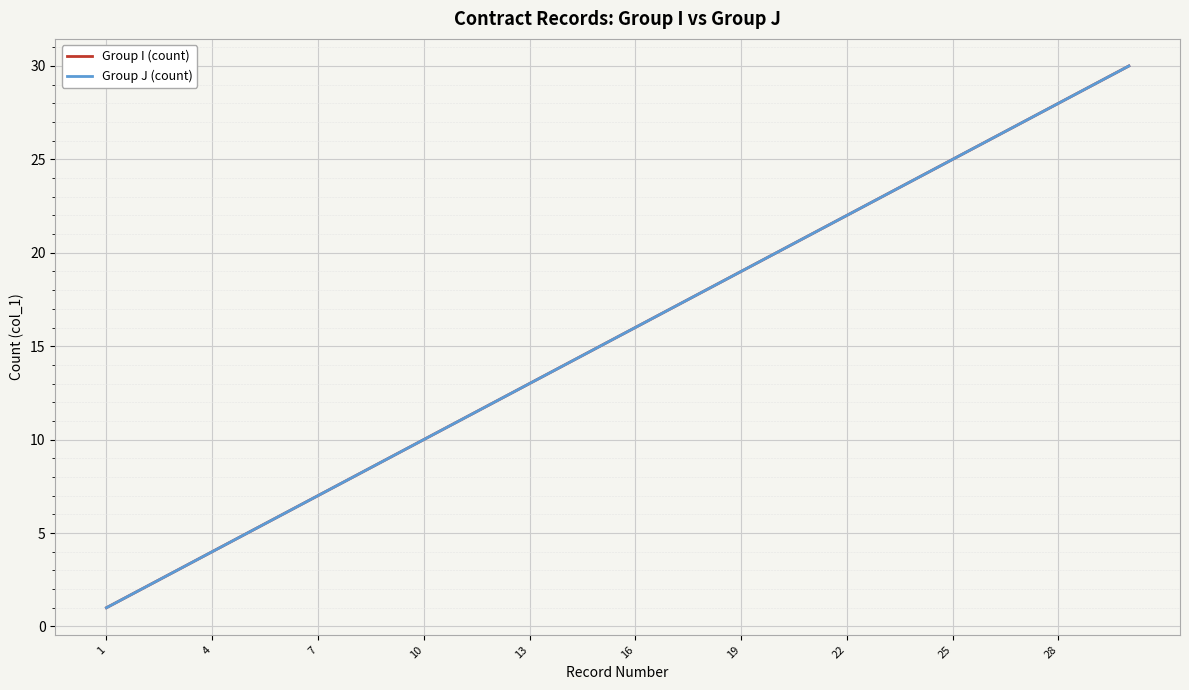

Does the chart have visible grid lines?

Yes